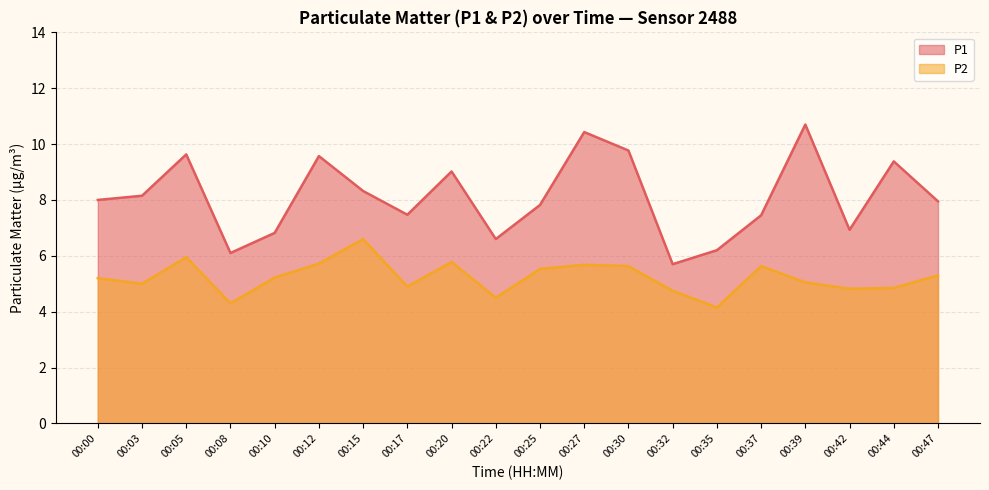

Between 00:08 and 00:05, which is larger?

00:05